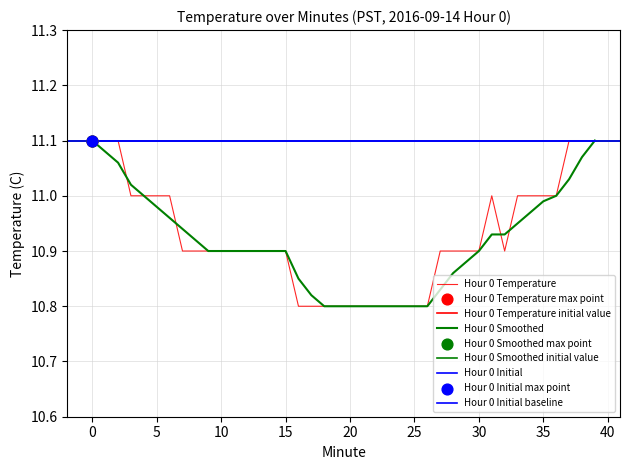

At how many categories does at least one series exceed 10?

40